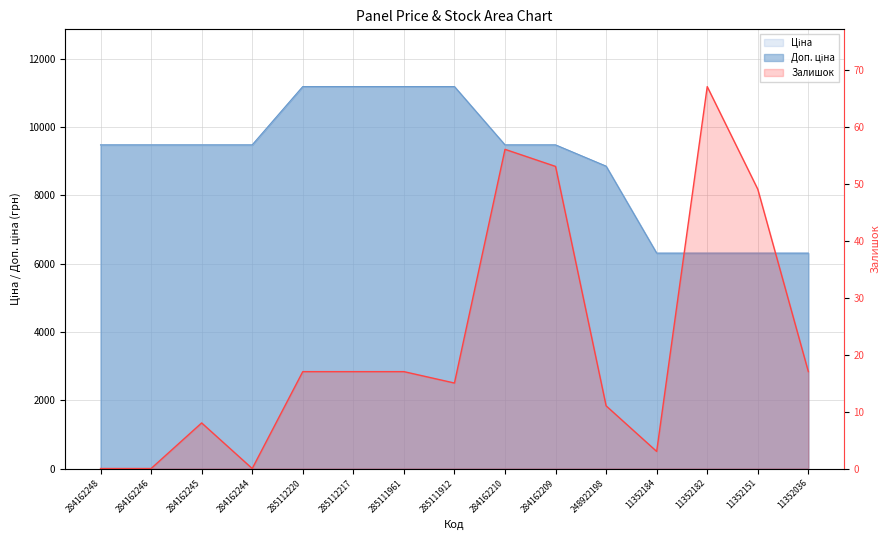

The value of Залишок at 284162210 is 56.0. True or false?

True